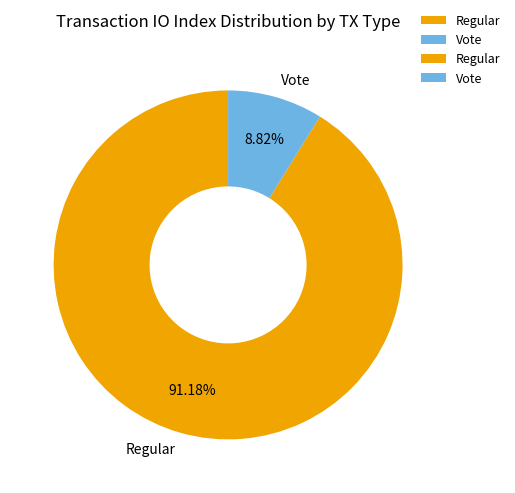

True or false: Vote accounts for 22% of the total.

False